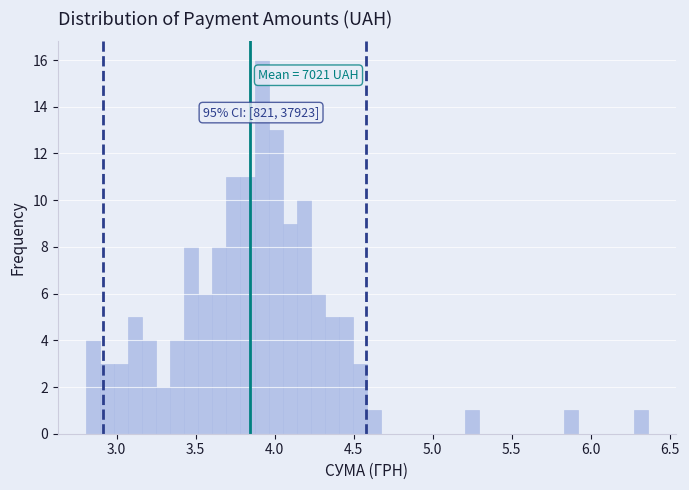

Around what value on the x-axis is the tallest bar? Give the approximate position of its centre, as read against the axis.

3.90